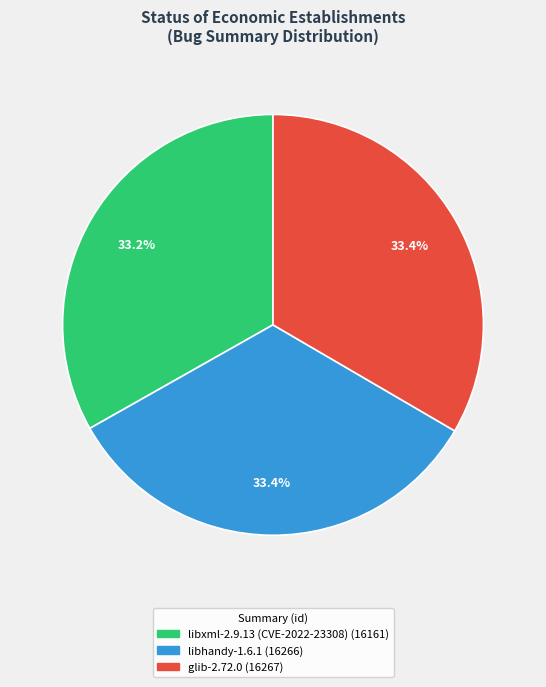

To the nearest percent, what portion does glib-2.72.0 represent?

33%